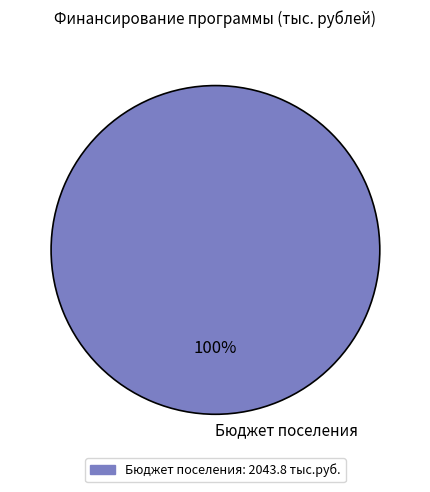

Which slice represents more than half of the pie?

Бюджет поселения